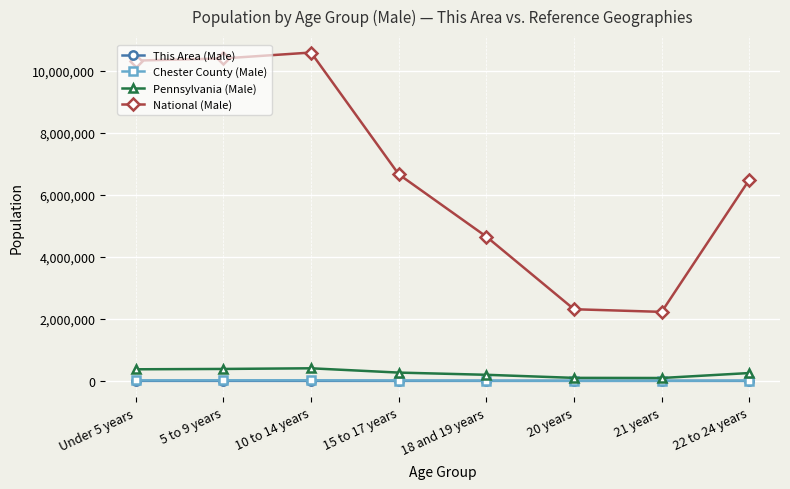

What position from the right is 10 to 14 years?

6